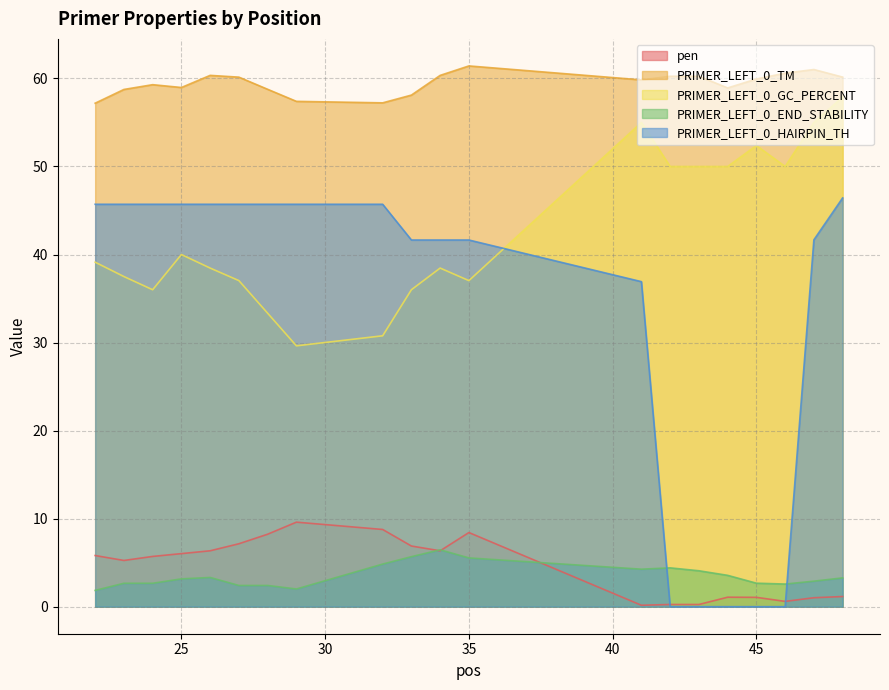

How many values in the PRIMER_LEFT_0_HAIRPIN_TH series are below 45?

10